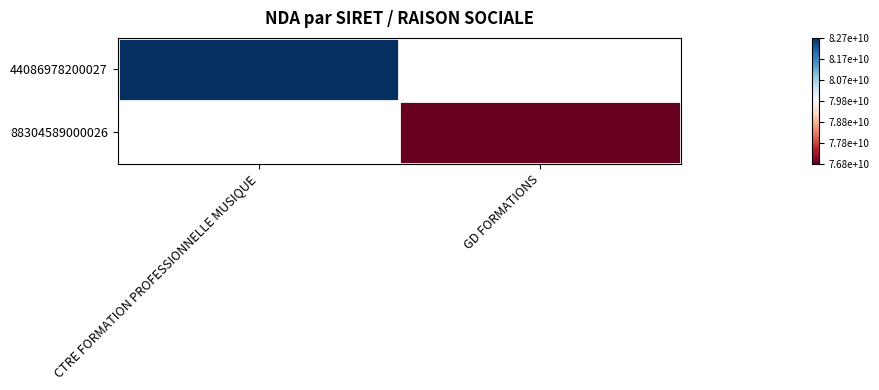

Which series has the largest range (max minus min)?

44086978200027